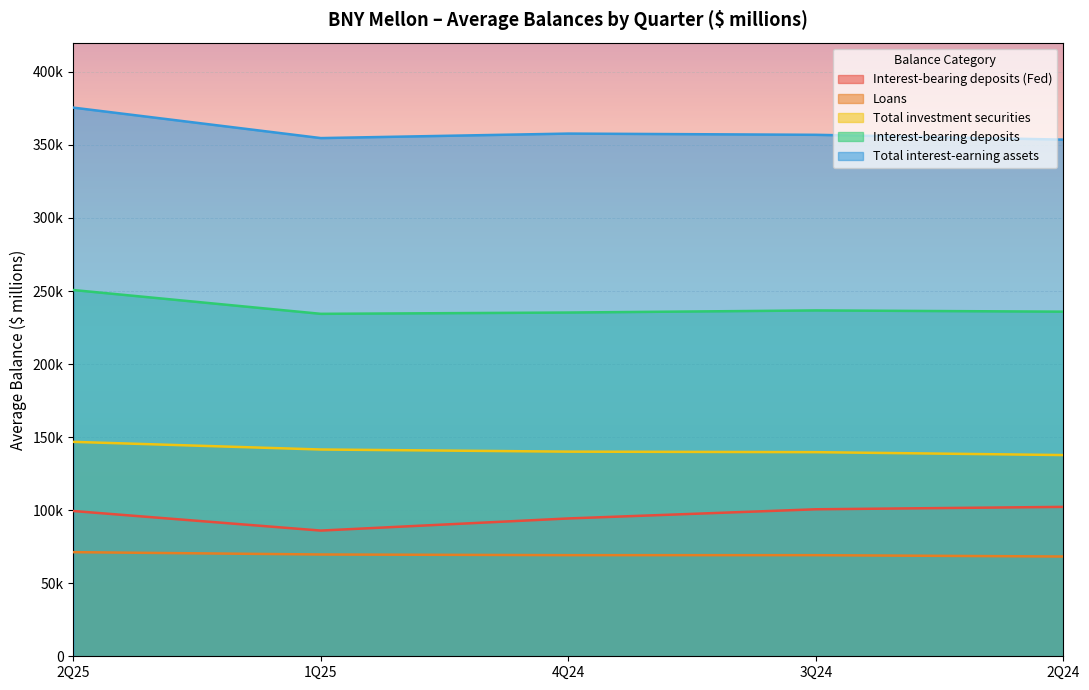

What is the lowest value of the Interest-bearing deposits (Fed) series?

86038